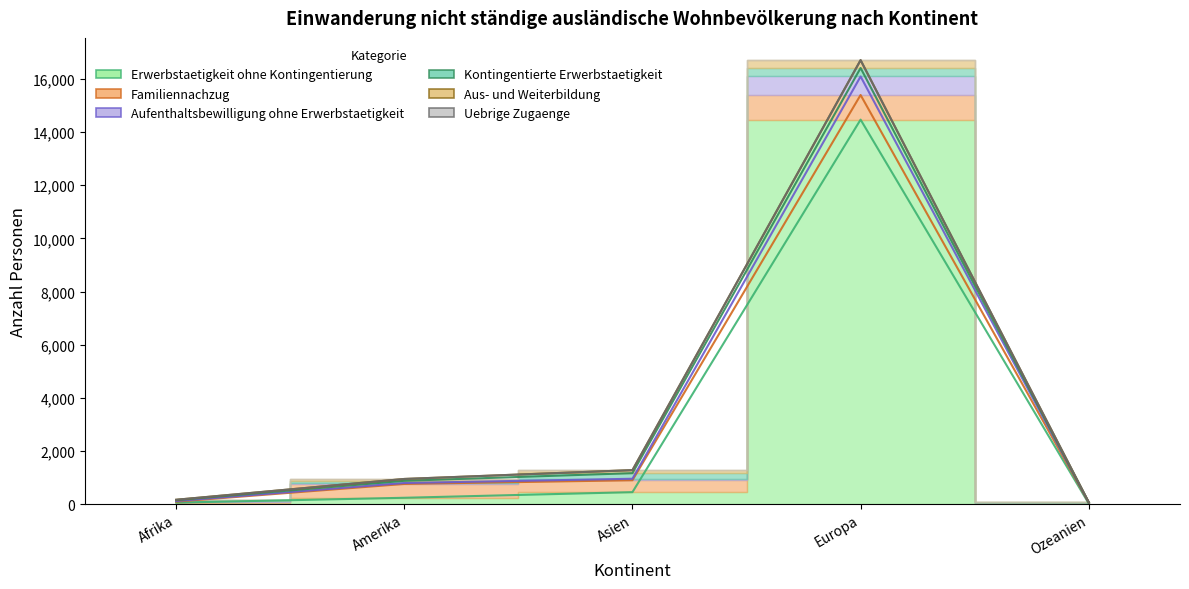

What is the difference between the second highest and minimum values in the Erwerbstaetigkeit ohne Kontingentierung series?

428